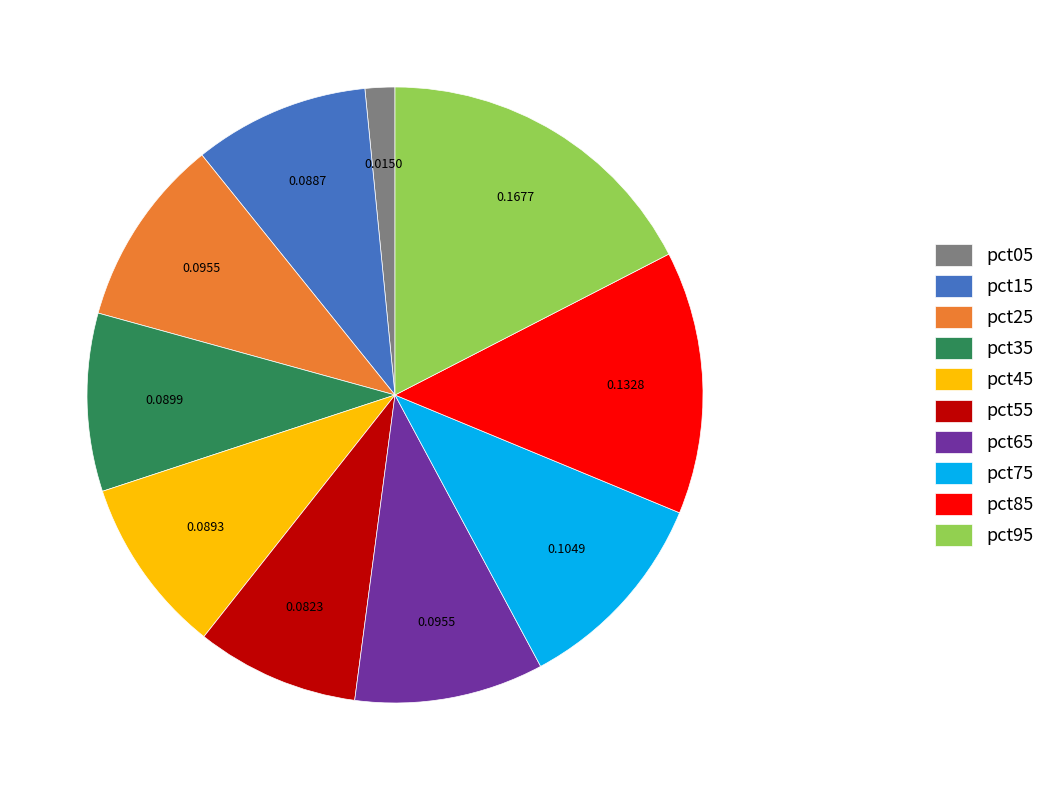

True or false: pct15 accounts for 1% of the total.

False